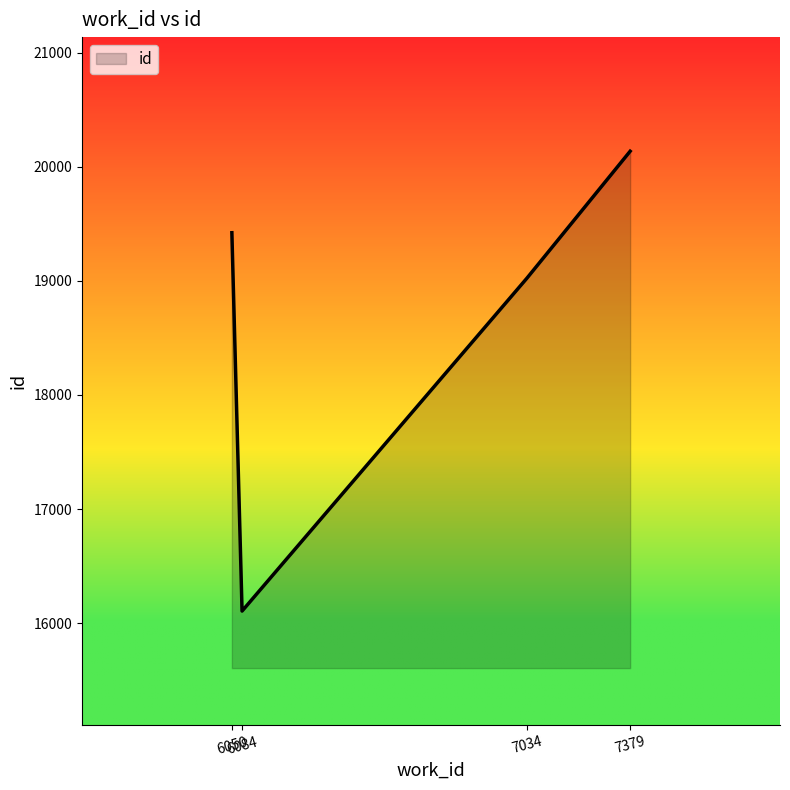

Is it true that the value at 7034 is 19021?

True